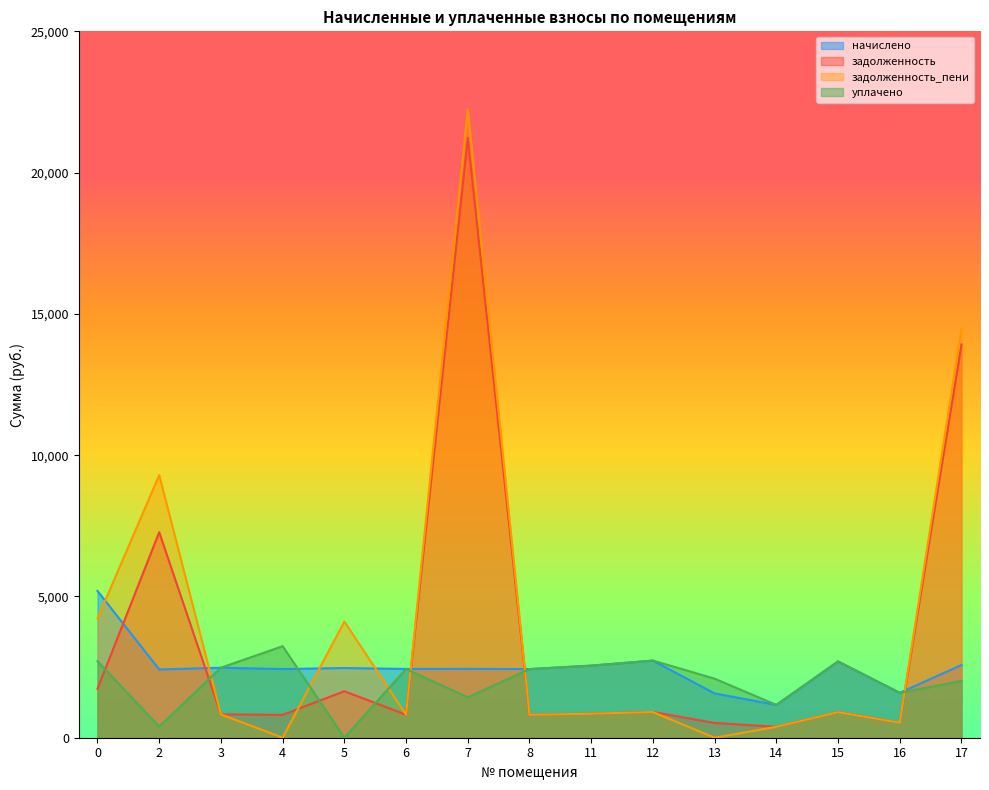

Between 3 and 7, which series saw the biggest shift?

задолженность_пени